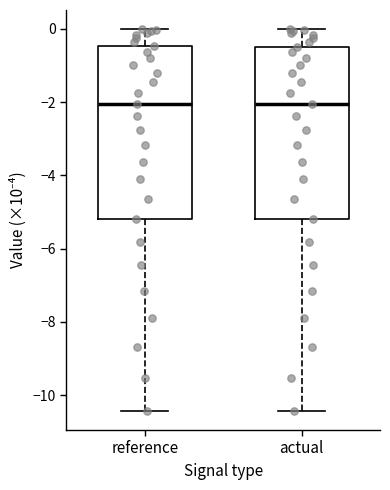

Reading left to right, transcribe this box plot: for each box, give where its median line is, the range the box spans, and where its two whiskers end, as read against the y-axis. The values are not printed on the chart, so give them approximately, as read against the axis.

reference: median -2.0, box -5.2 to -0.4, whiskers -10.4 to 0.0
actual: median -2.0, box -5.2 to -0.4, whiskers -10.4 to 0.0